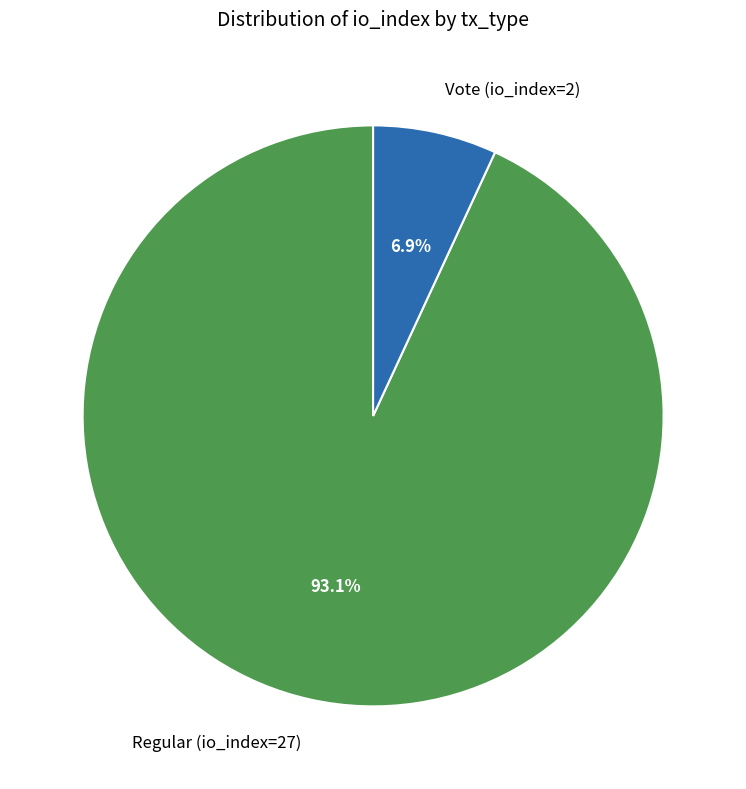

What is the smallest slice in the pie chart?

Vote (io_index=2)